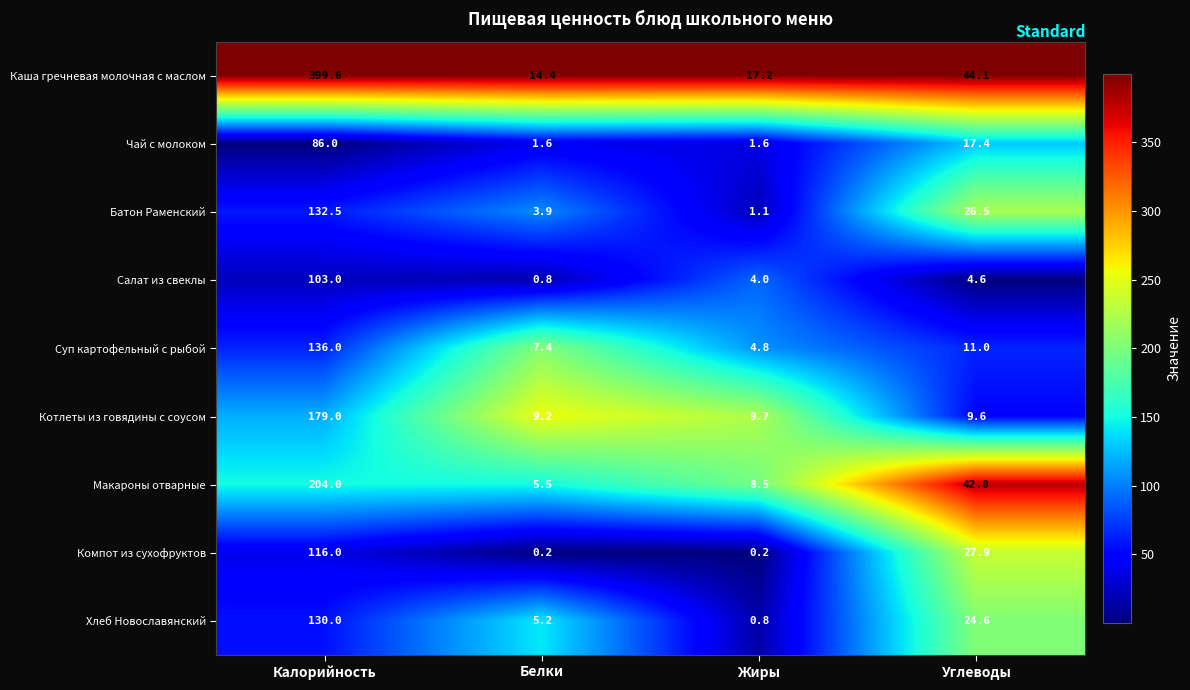

Rank the series at Жиры from highest to lowest value.

Каша гречневая молочная с маслом, Котлеты из говядины с соусом, Макароны отварные, Суп картофельный с рыбой, Салат из свеклы, Чай с молоком, Батон Раменский, Хлеб Новославянский, Компот из сухофруктов